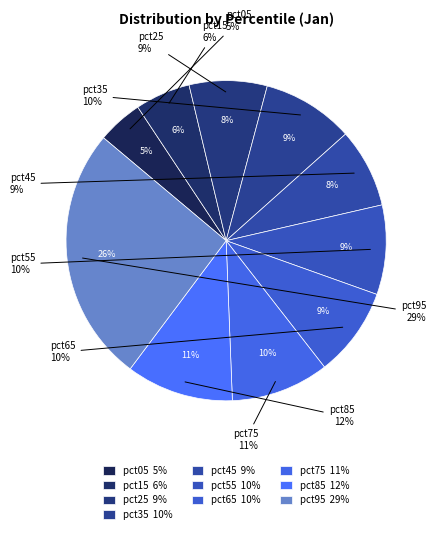

Rank the categories by value from highest to lowest.

pct95, pct85, pct75, pct35, pct55, pct65, pct45, pct25, pct15, pct05